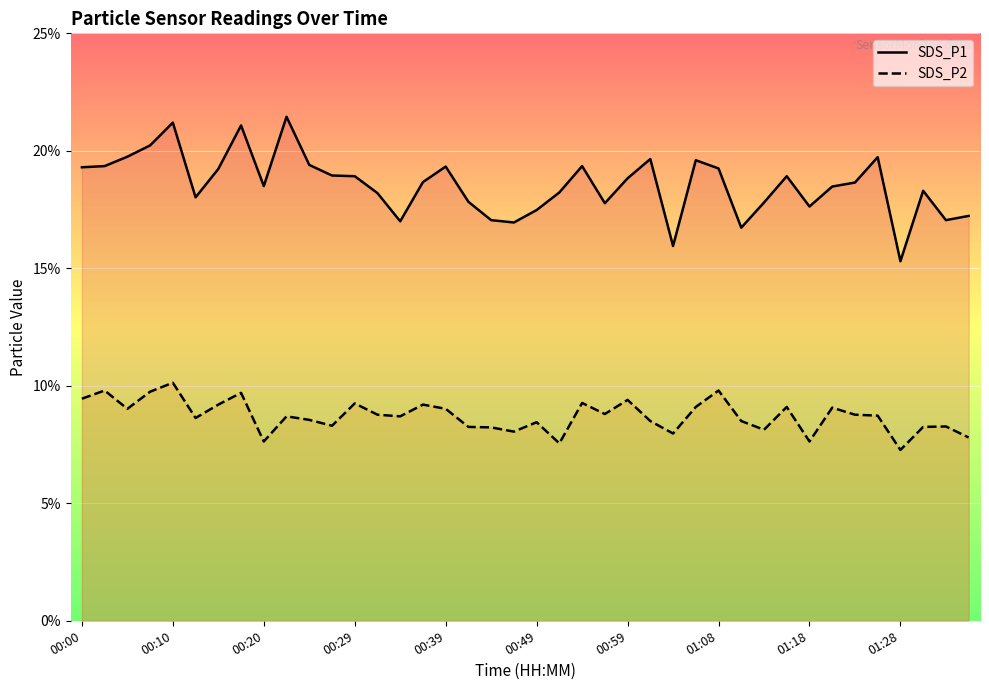

What is the maximum value shown in the chart?

21.4